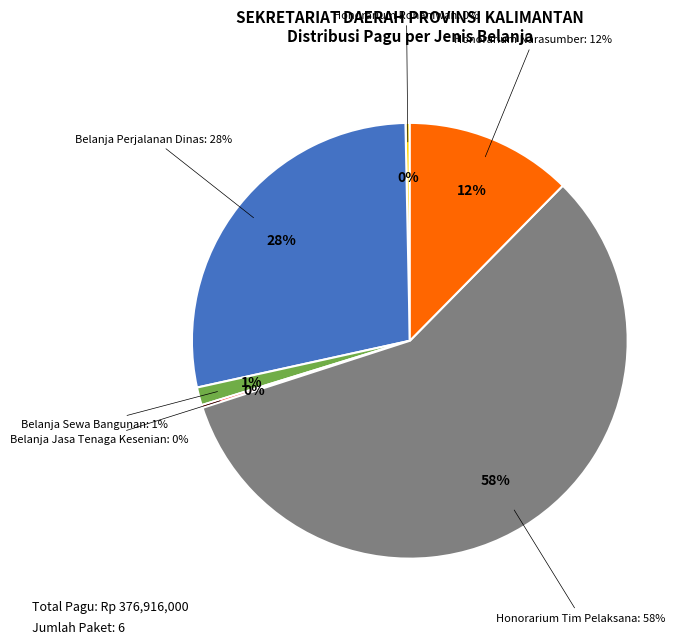

What is the change in value from Honorarium Narasumber to Belanja Sewa Bangunan Gedung (2)?

-32250000